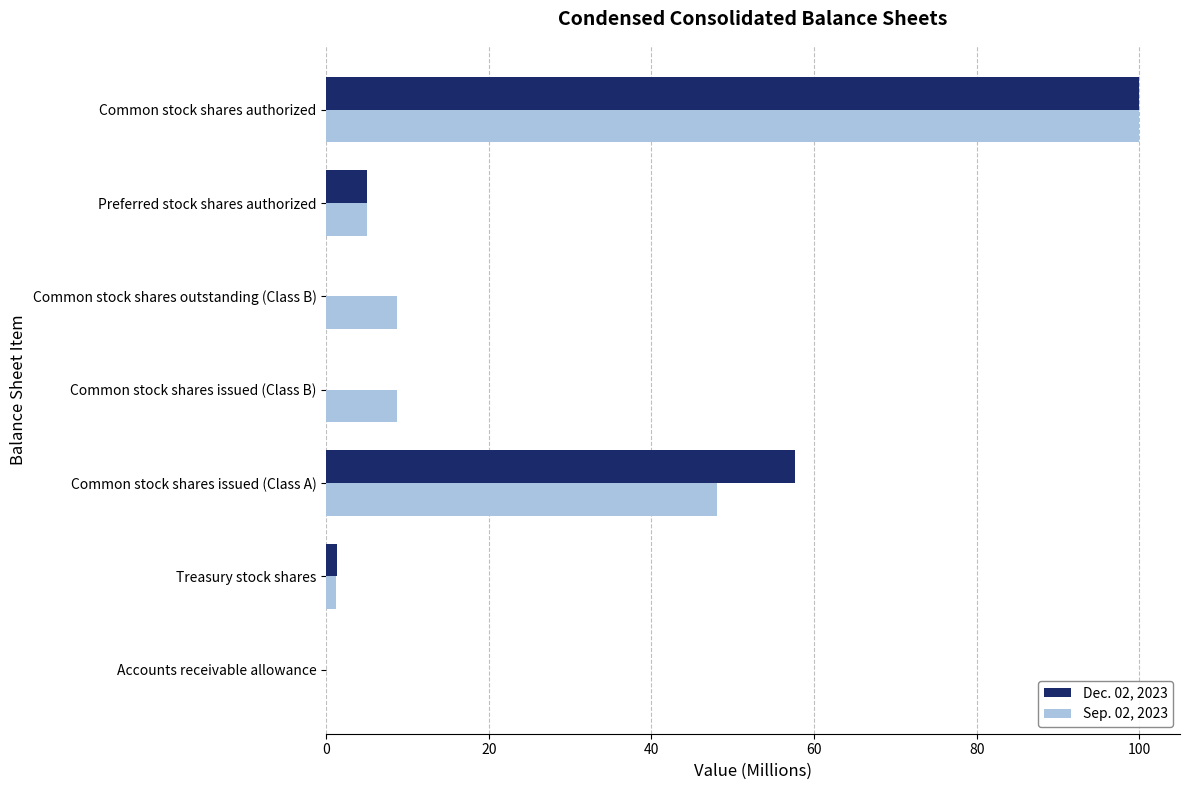

What is the sum of all Dec. 02, 2023 values?

164.0